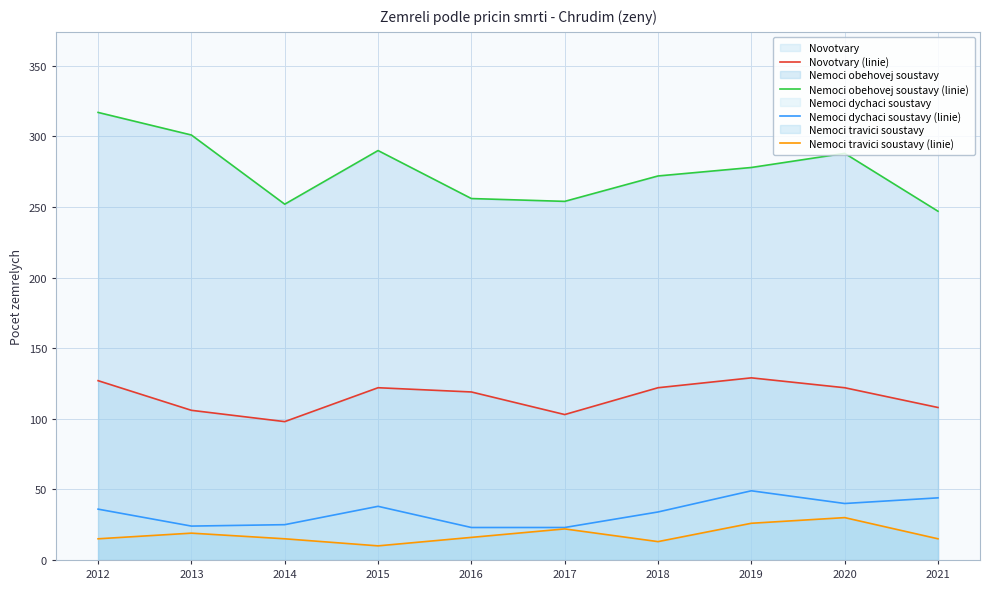

How many values in the Nemoci dychaci soustavy (linie) series are below 36?

5